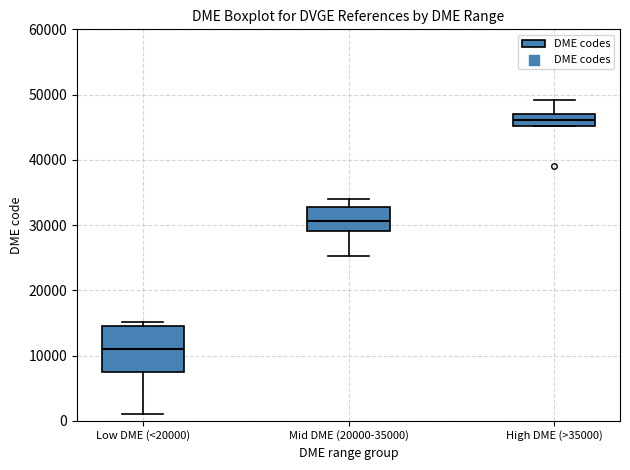

Reading left to right, transcribe this box plot: for each box, give where its median line is, the range the box spans, and where its two whiskers end, as read against the y-axis. The values are not printed on the chart, so give them approximately, as read against the axis.

Low DME (<20000): median 11000, box 8000 to 14000, whiskers 1000 to 15000
Mid DME (20000-35000): median 31000, box 29000 to 33000, whiskers 25000 to 34000
High DME (>35000): median 46000, box 45000 to 47000, whiskers 45000 to 49000